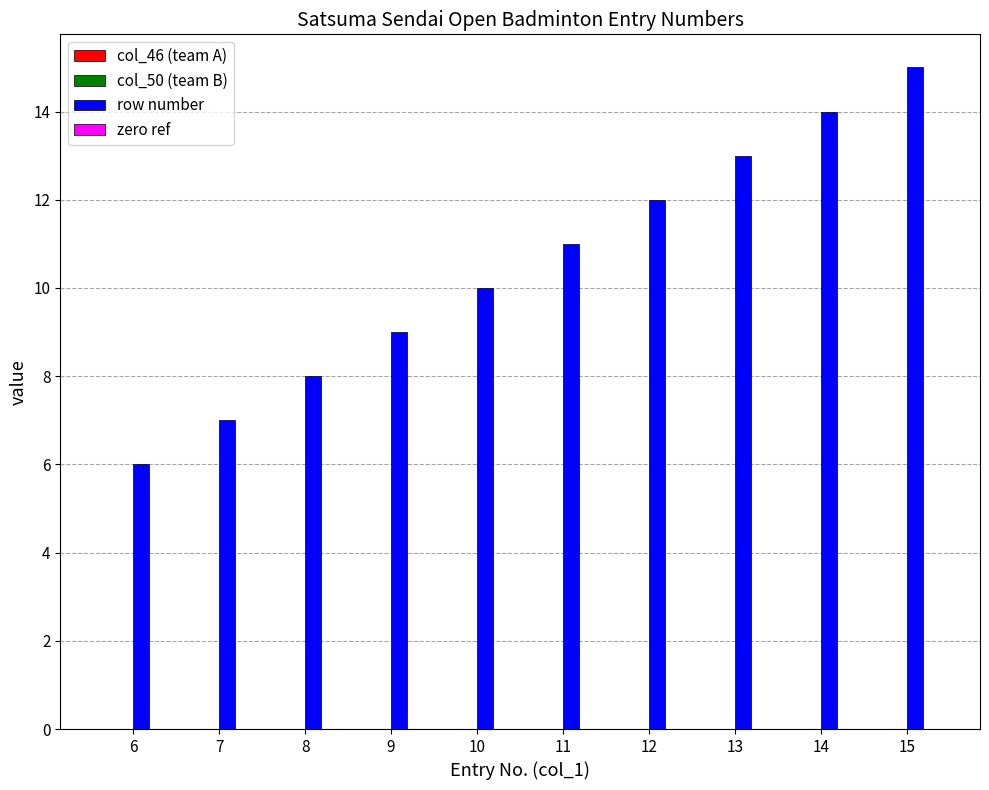

What is the smallest value displayed?

6